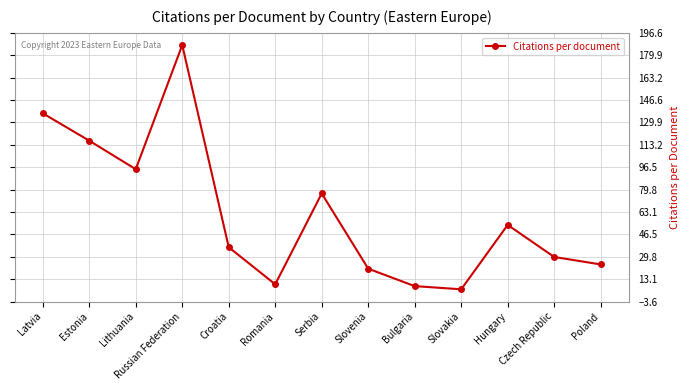

How many points are lower than both their immediate neighbors (excluding endpoints)?

3